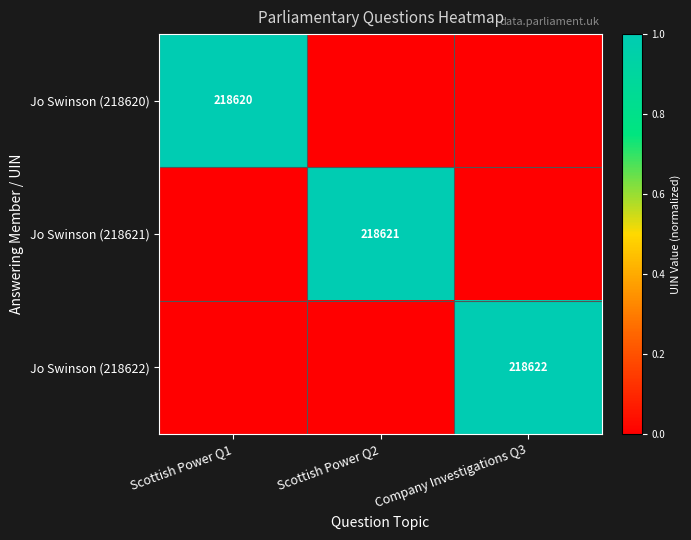

True or false: Jo Swinson (218622) has a value of 218622 at Company Investigations Q3.

True